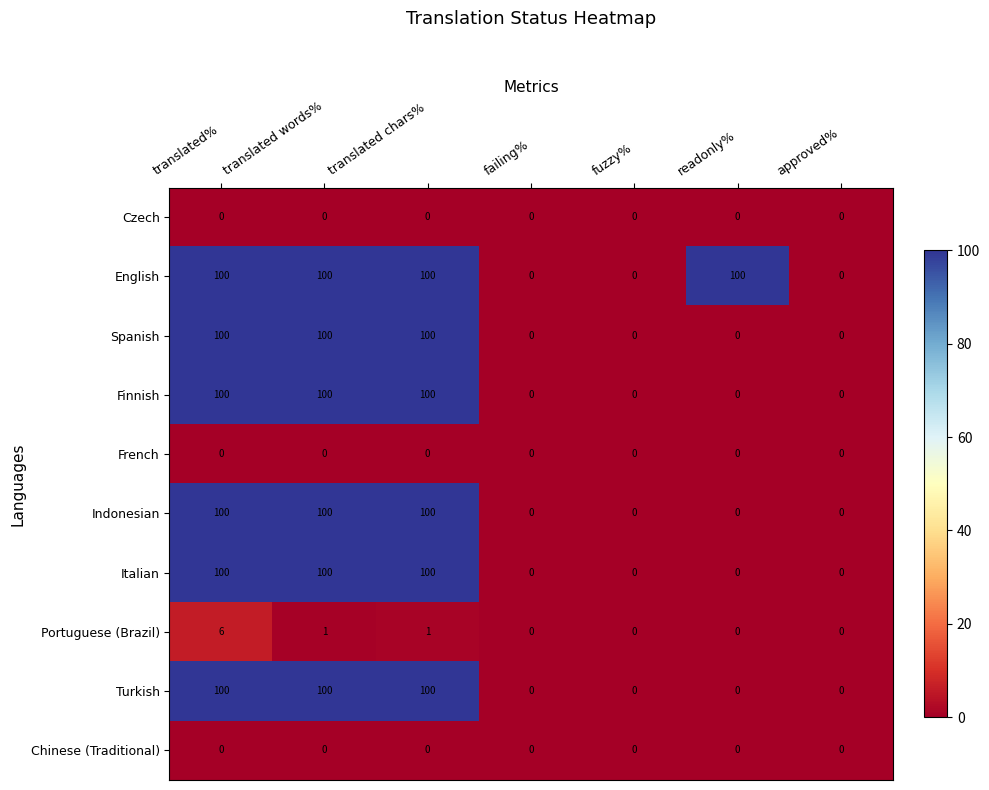

What is the sum of the Italian values at readonly% and translated chars%?

100